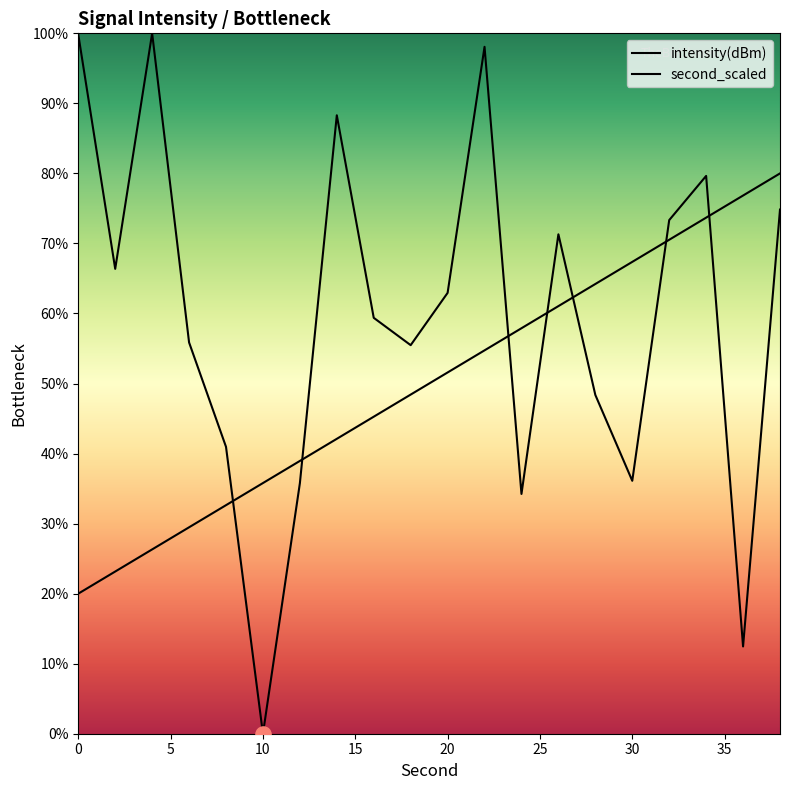

Which series has the largest total across all categories?

intensity(dBm)